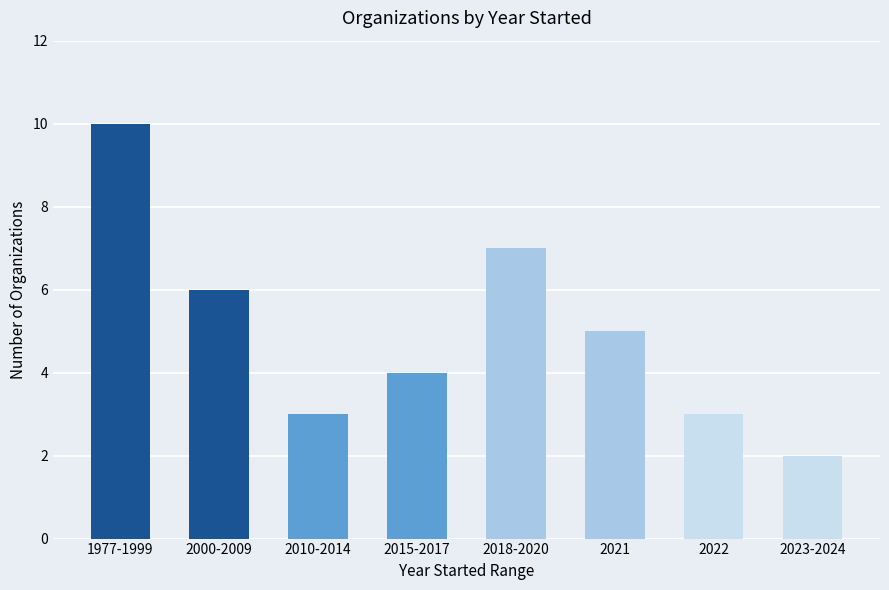

Reading right to left, extract all data points from this chart.

2	3	5	7	4	3	6	10